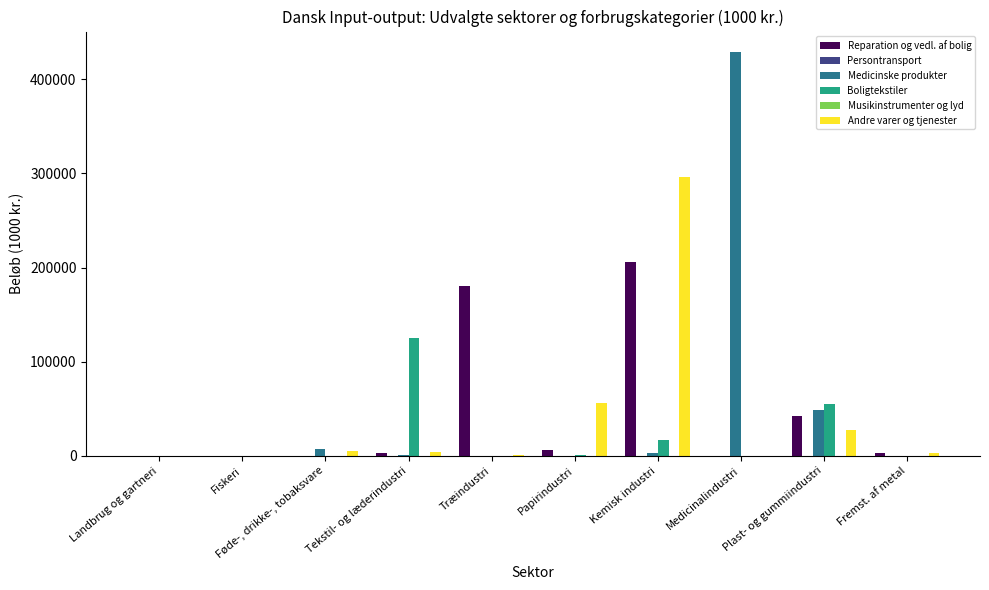

What position from the left is Tekstil- og læderindustri?

4